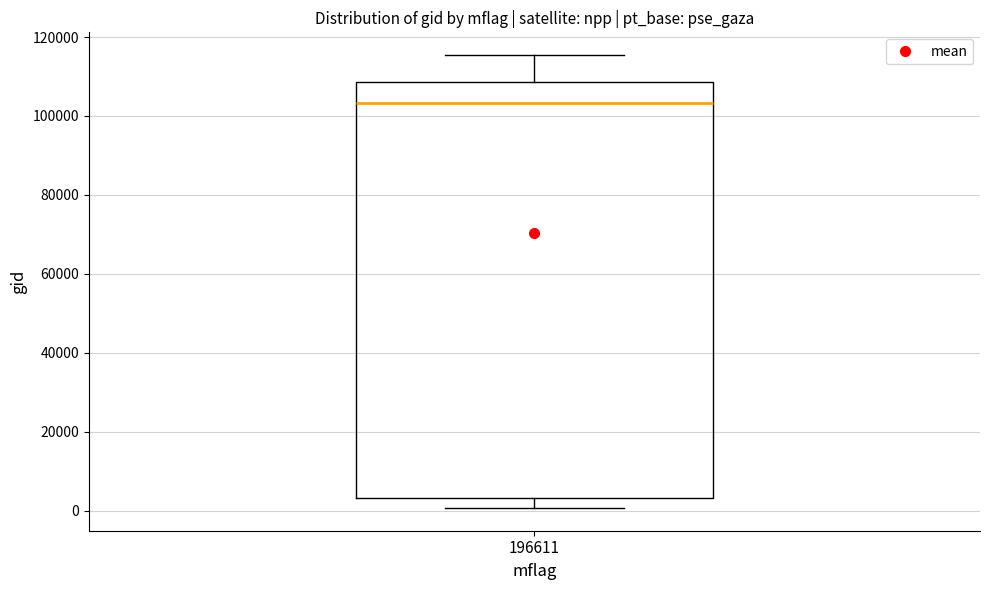

Where does the upper whisker of the box at x = 196611 end on the y-axis? The values are not printed on the chart, so give them approximately, as read against the axis.

116000